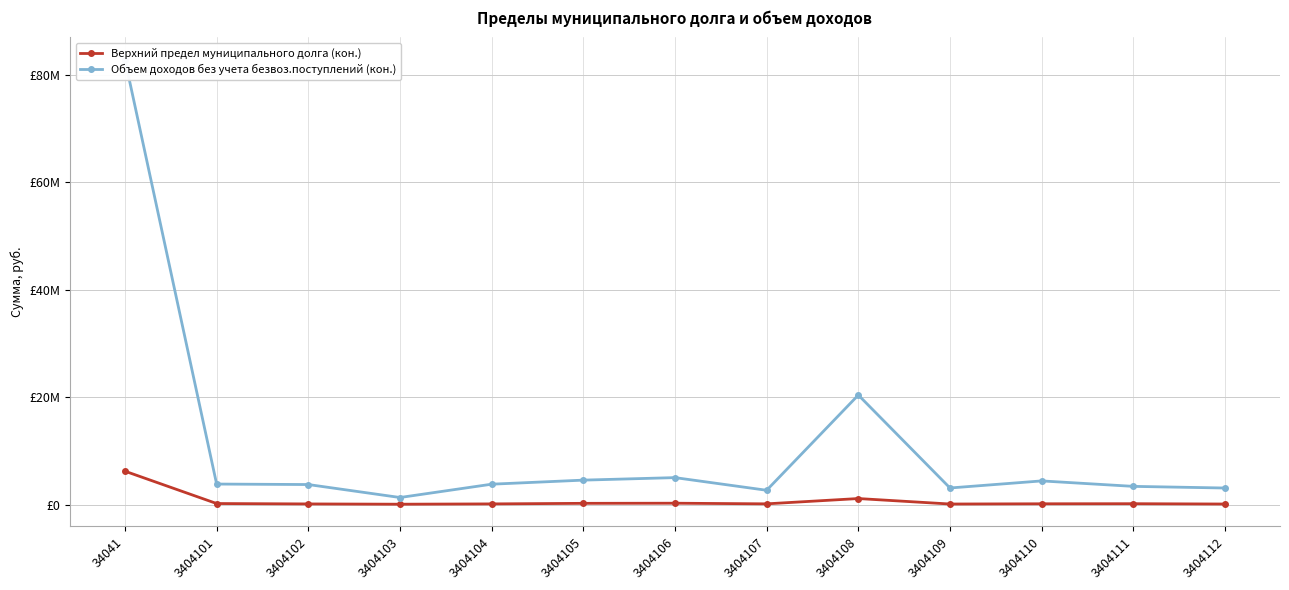

True or false: Объем доходов без учета безвоз.поступлений (кон.) and Верхний предел муниципального долга (кон.) intersect in this chart.

False